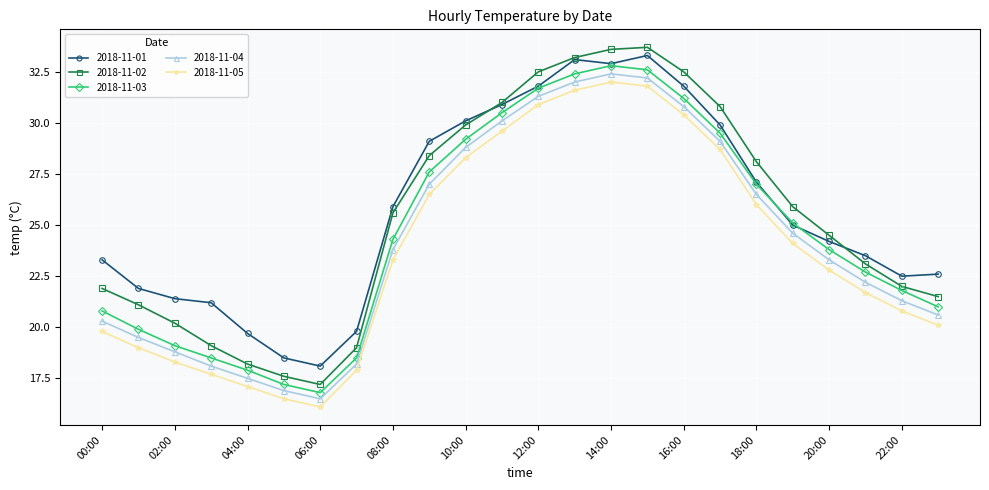

True or false: 2018-11-02 and 2018-11-04 cross at least once.

False